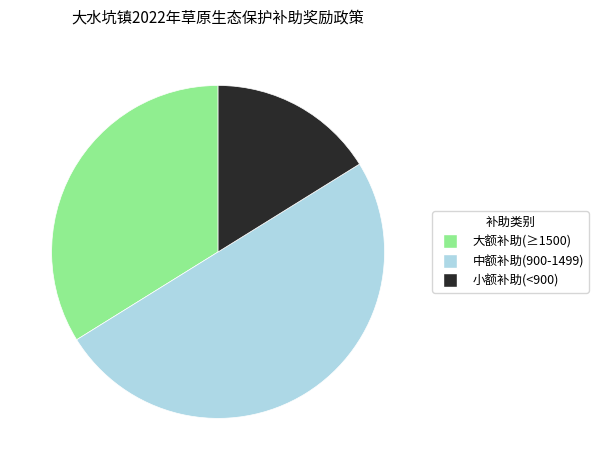

What is the ratio of the value at 大额补助(≥1500) to the value at 中额补助(900-1499)?

0.7